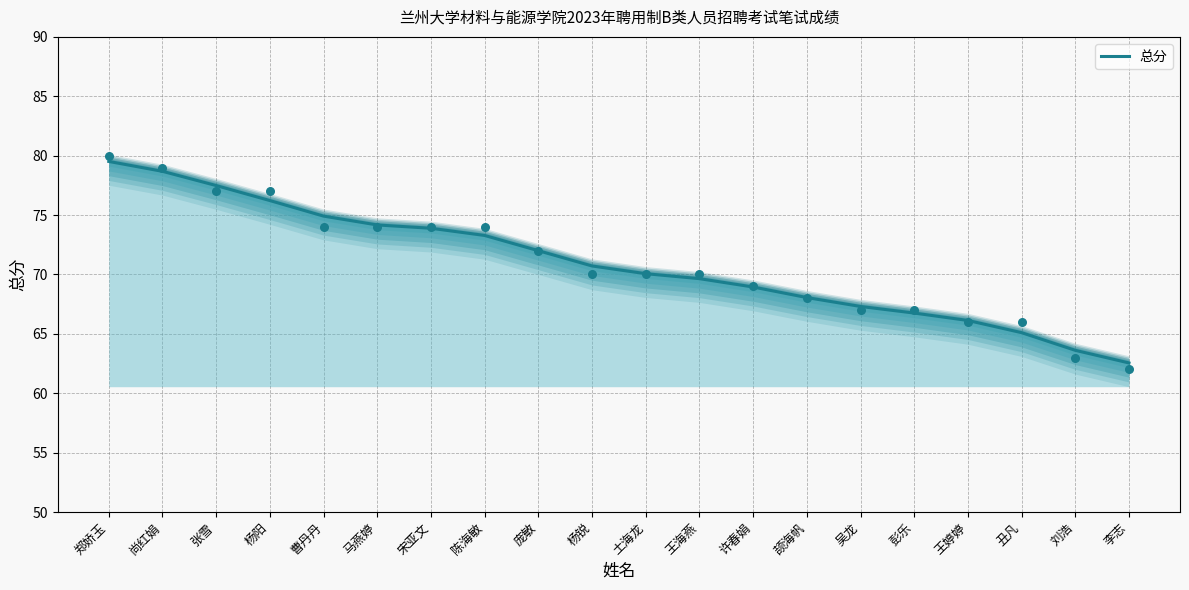

Approximately how many times larger is the value at 庞敏 compared to 杨阳?

0.9